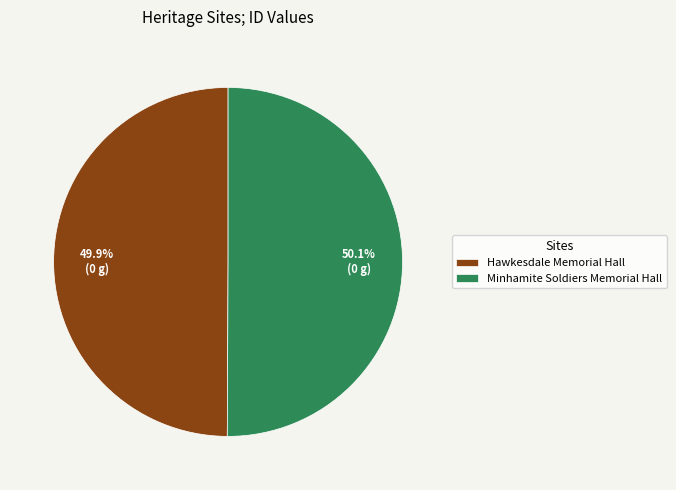

Do Hawkesdale Memorial Hall and Minhamite Soldiers Memorial Hall together represent more than half of the pie?

Yes